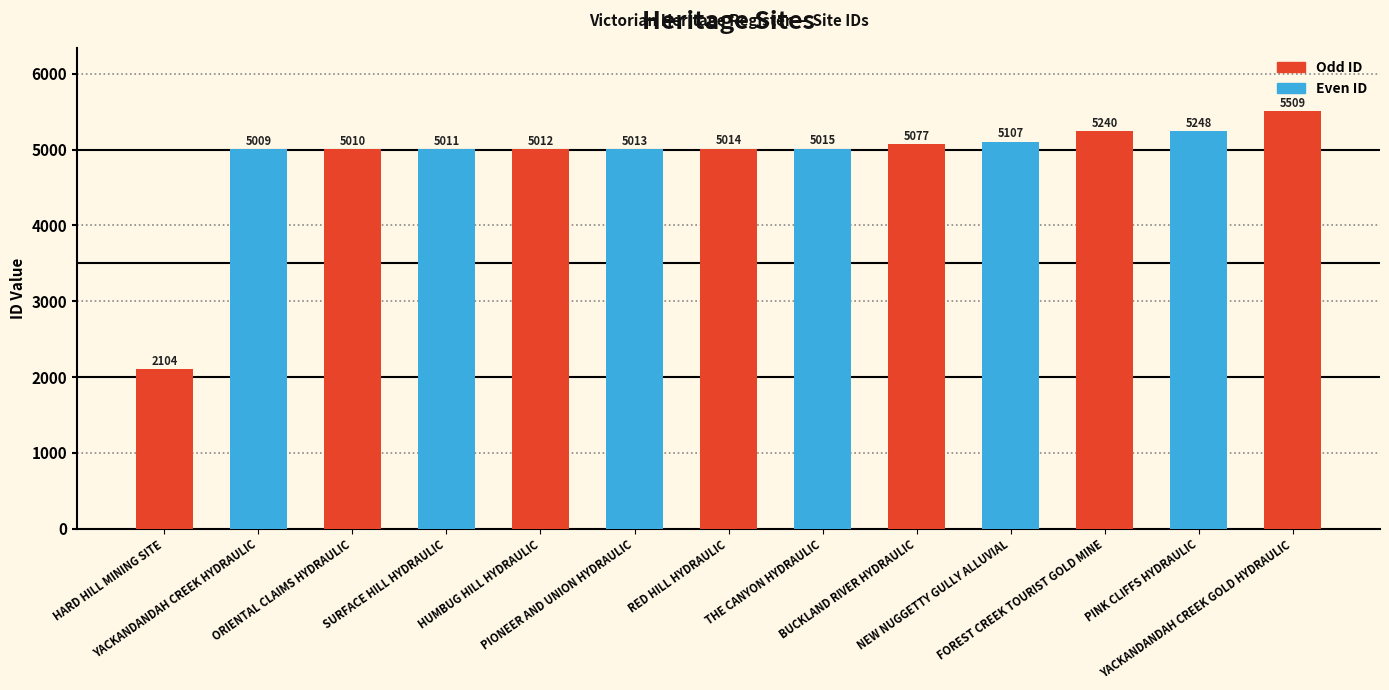

What is the difference between the values at RED HILL HYDRAULIC and HARD HILL MINING SITE?

2910